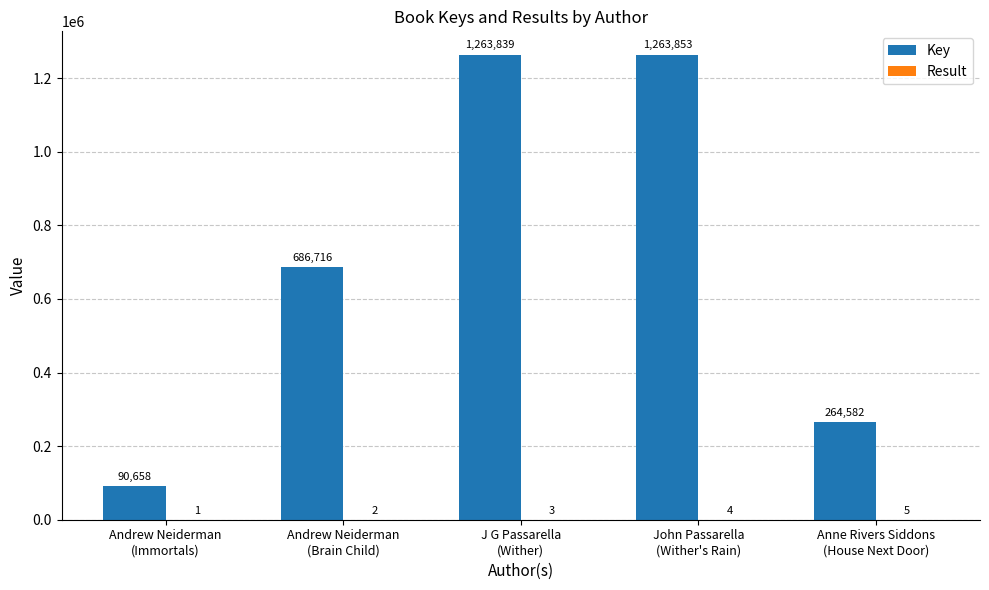

Which series has the largest total across all categories?

Key